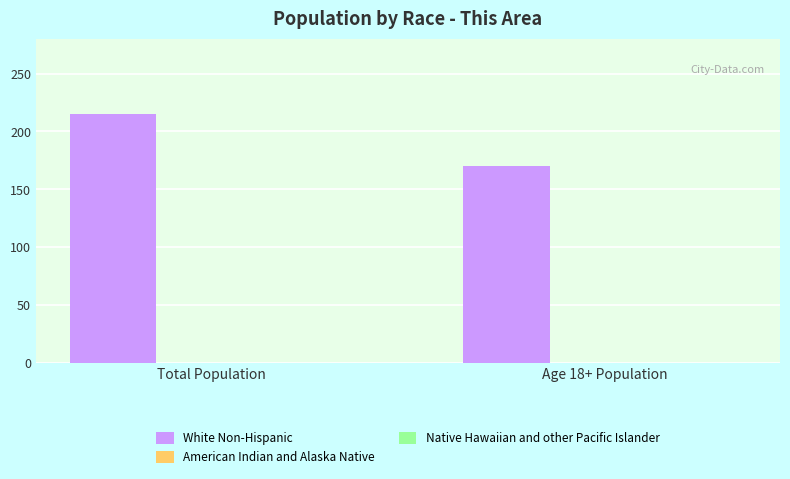

List the labels in order of value, smallest first.

Age 18+ Population, Total Population